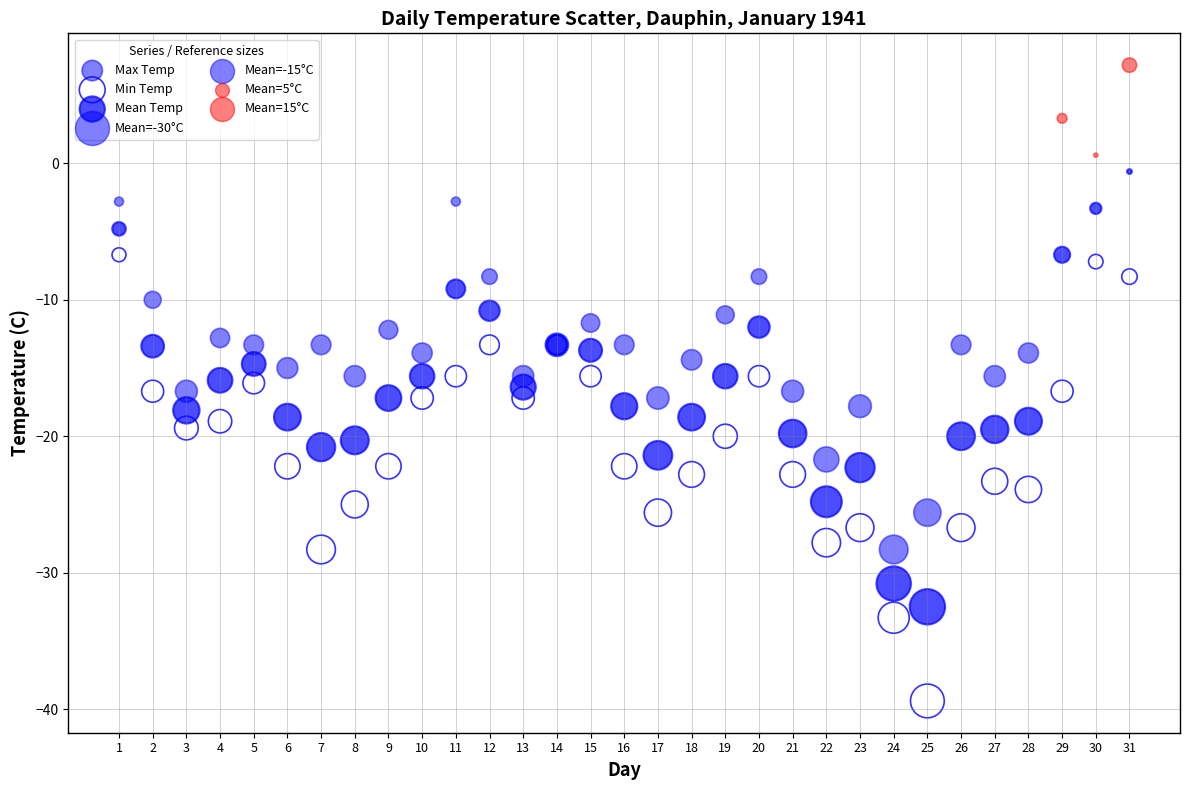

Which series reaches the minimum Y coordinate?

Min Temp